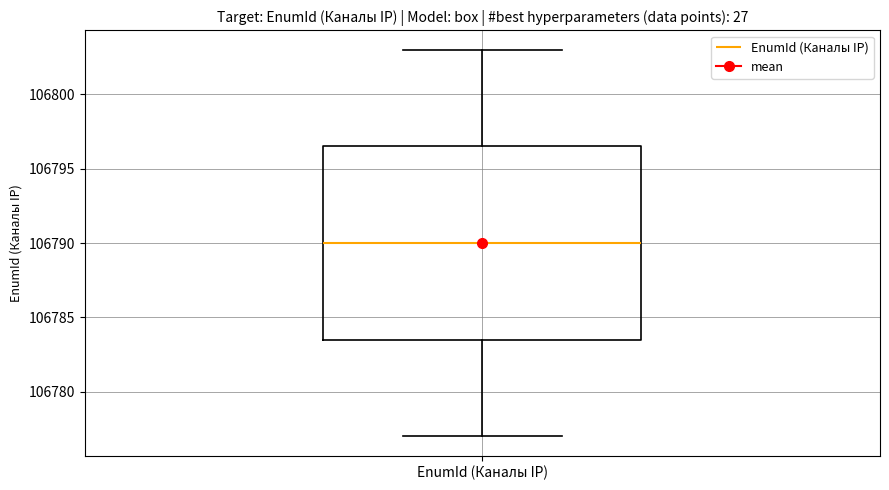

Transcribe this box plot: give where the median line is, the range the box spans, and where the two whiskers end, as read against the y-axis. The values are not printed on the chart, so give them approximately, as read against the axis.

median 106790.0, box 106783.5 to 106796.5, whiskers 106777.0 to 106803.0